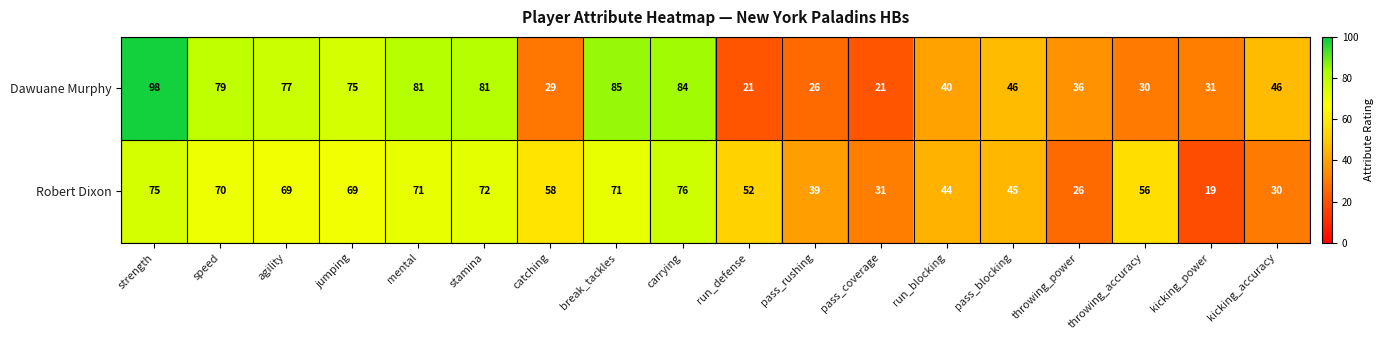

At how many categories does at least one series exceed 23?

18